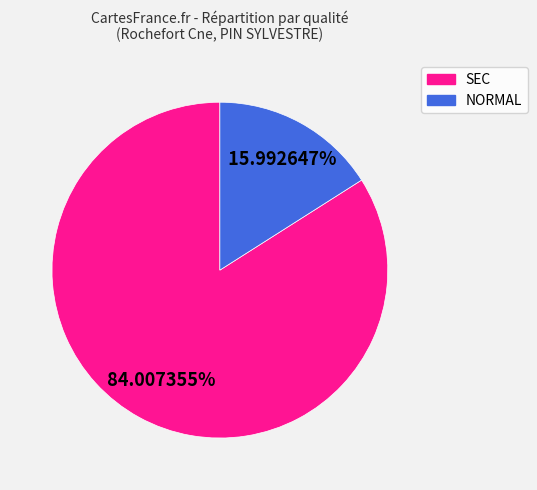

How many segments does this pie chart have?

2